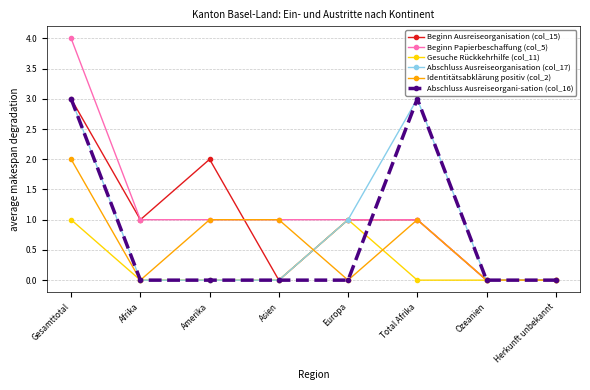

What is the label of the 7th point from the left?

Ozeanien